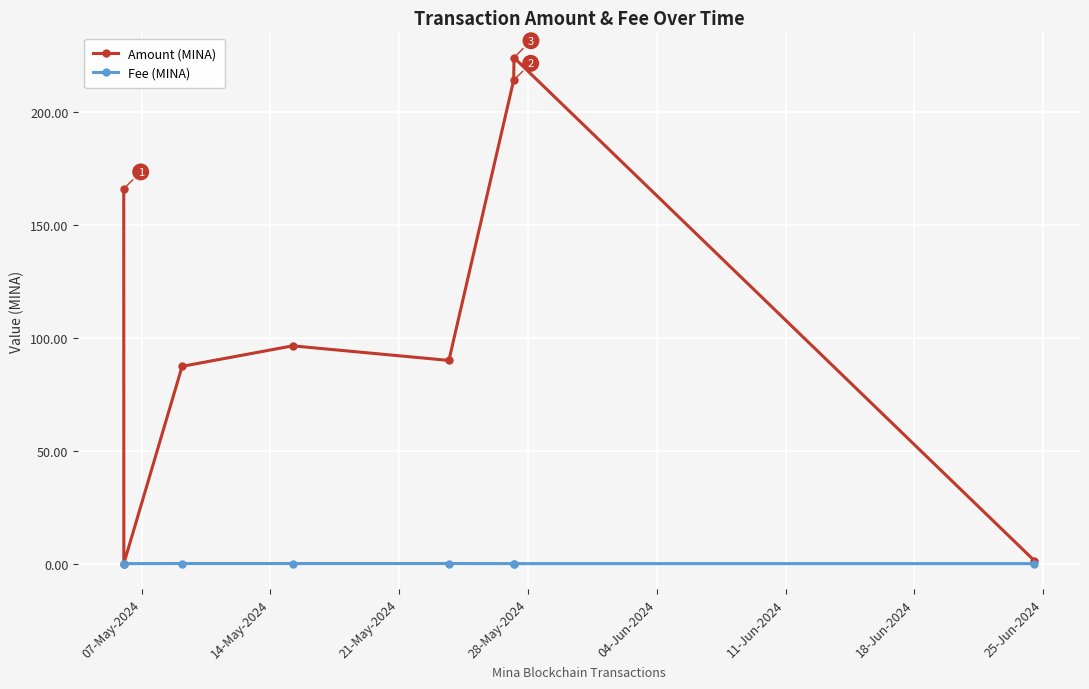

Does the chart have visible grid lines?

Yes